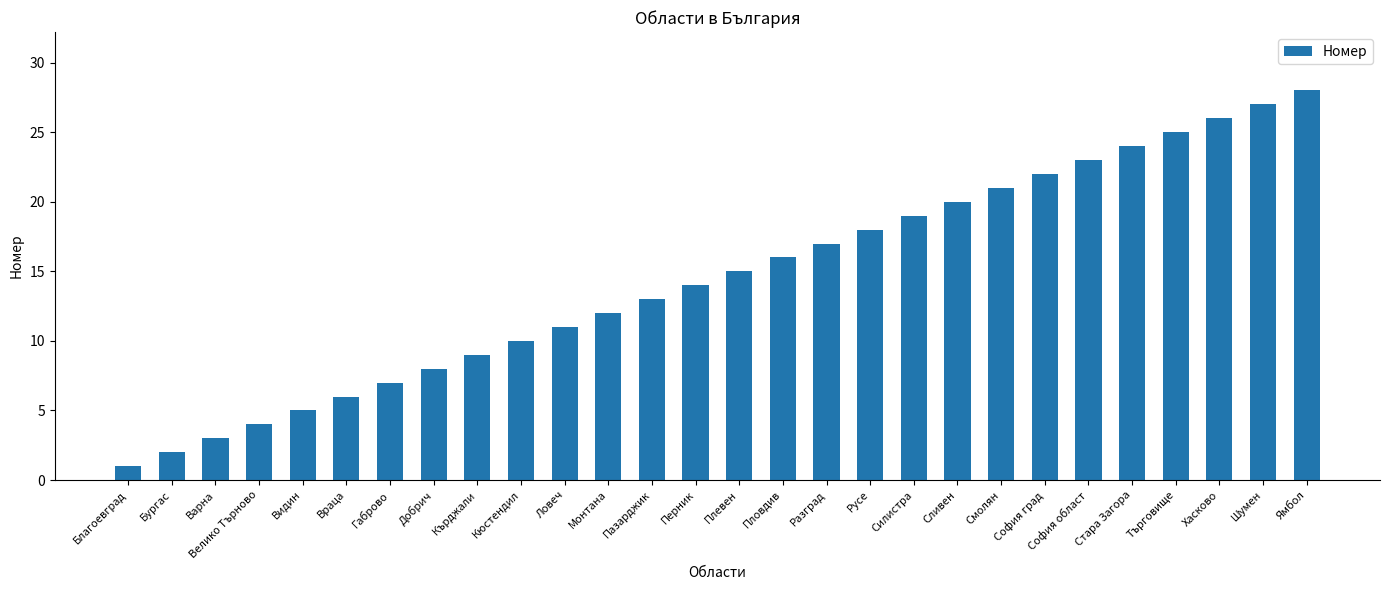

The value at София област is 11. True or false?

False